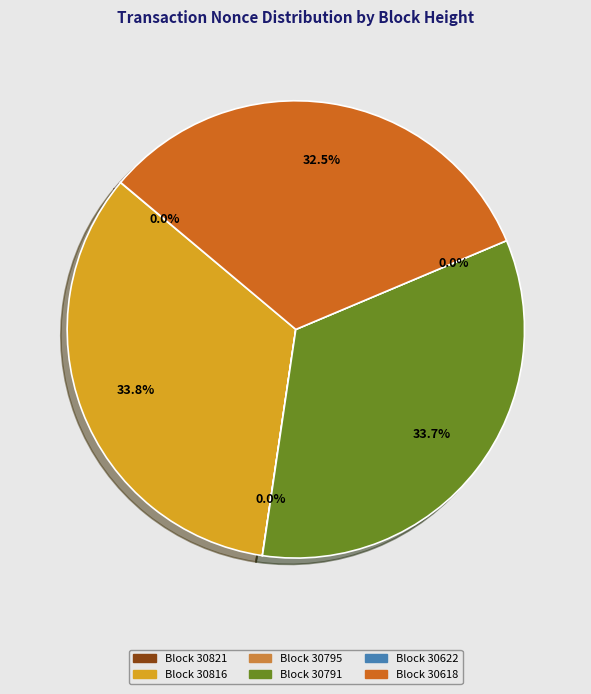

Does any single category account for the majority?

No